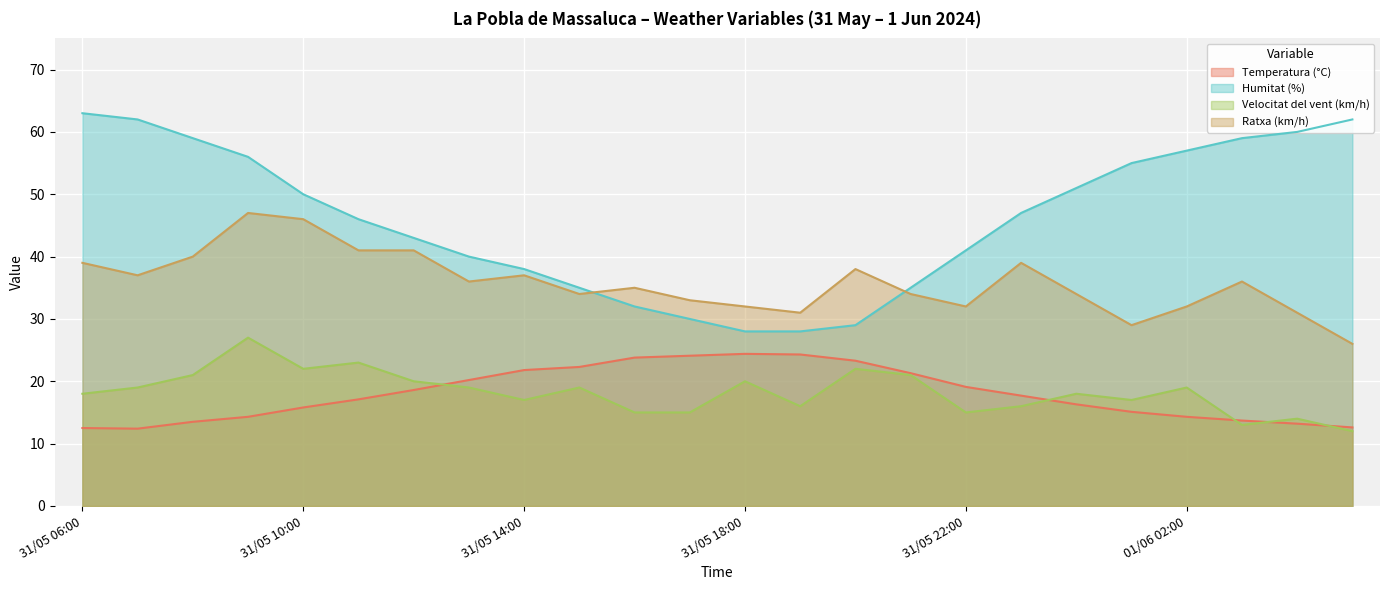

Rank the categories by Velocitat del vent (km/h) value from lowest to highest.

01/06 05:00, 01/06 03:00, 01/06 04:00, 31/05 16:00, 31/05 17:00, 31/05 22:00, 31/05 19:00, 31/05 23:00, 31/05 14:00, 01/06 01:00, 31/05 06:00, 01/06 00:00, 31/05 07:00, 31/05 13:00, 31/05 15:00, 01/06 02:00, 31/05 12:00, 31/05 18:00, 31/05 08:00, 31/05 21:00, 31/05 10:00, 31/05 20:00, 31/05 11:00, 31/05 09:00